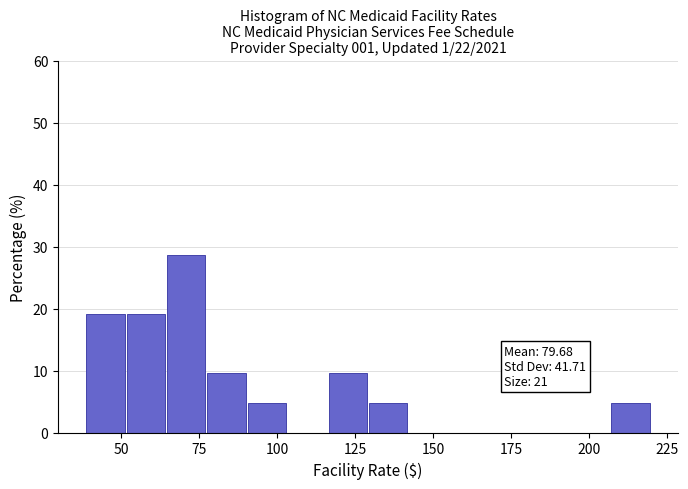

Read against the x-axis, roughly where is the centre of the tallest bar?

70